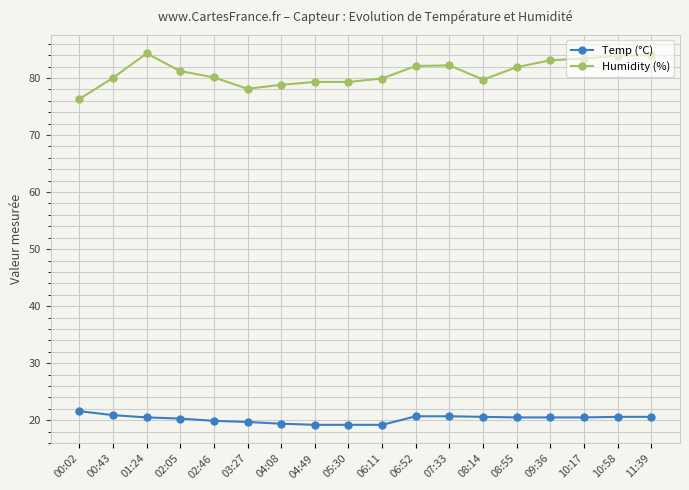

What is the spread (max minus min) of values at 08:14?

59.1